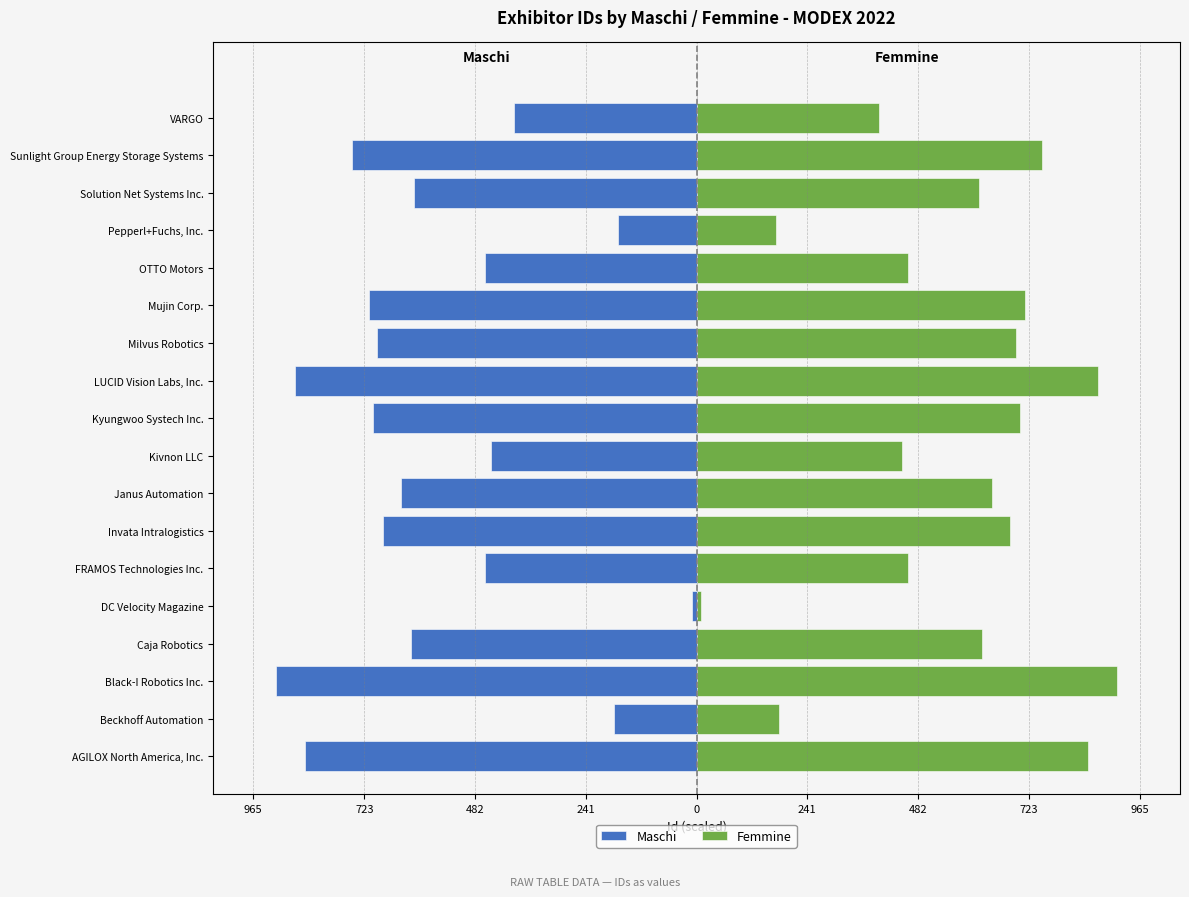

Is it true that Femmine equals 173 at OTTO Motors?

False